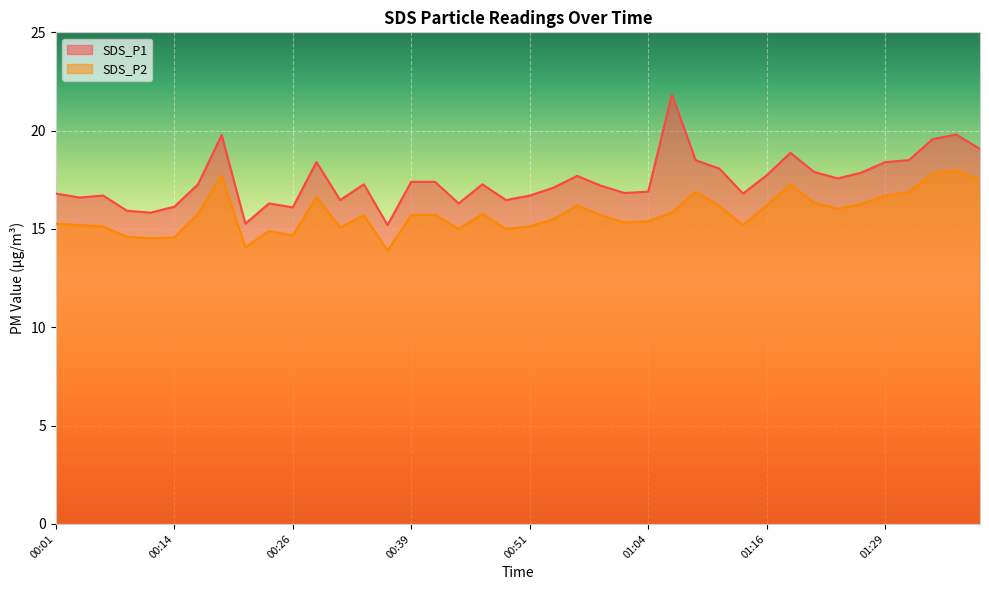

At which category is the sum across all series the highest?

01:37